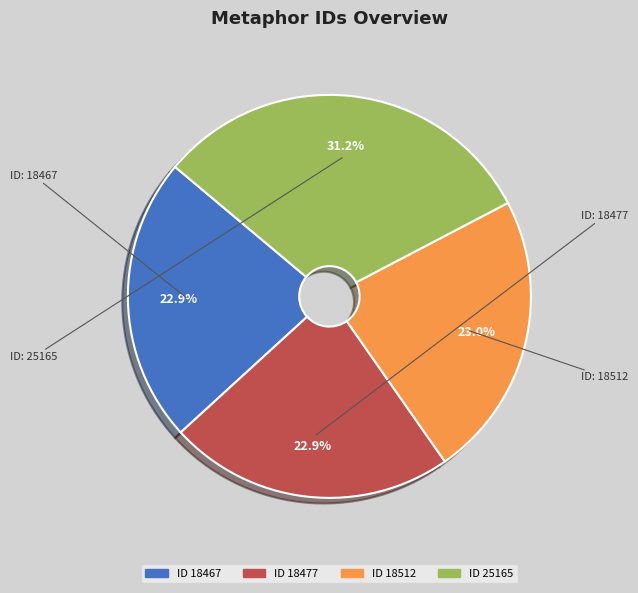

Does any single category account for the majority?

No